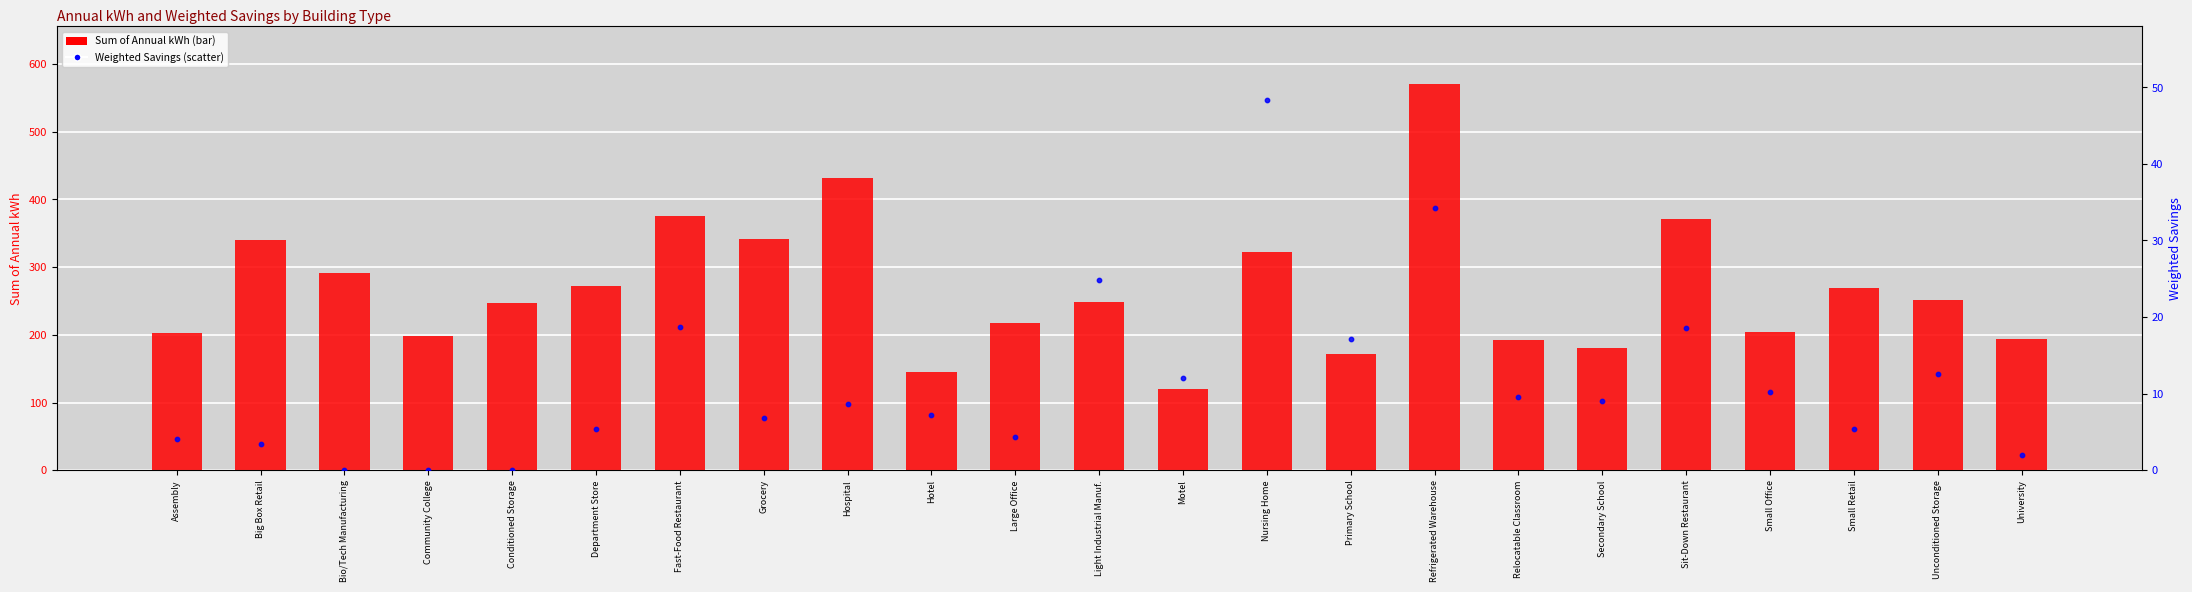

Which series reaches the maximum Y coordinate?

Sum of Annual kWh